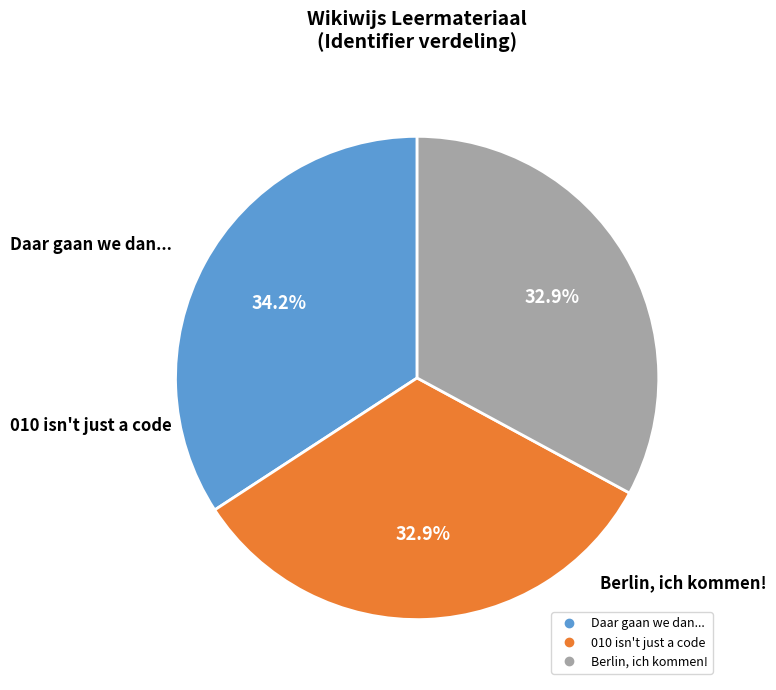

Does any single category account for the majority?

No